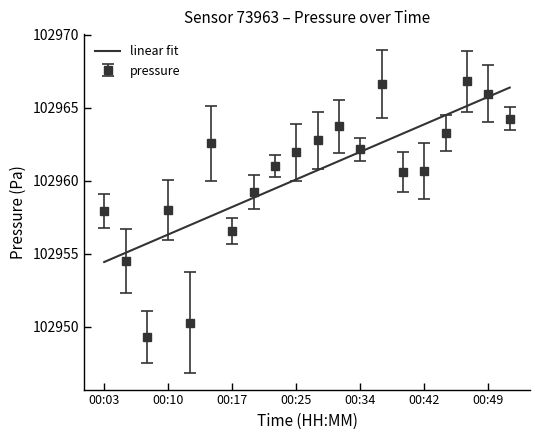

How many series are shown in this chart?

2